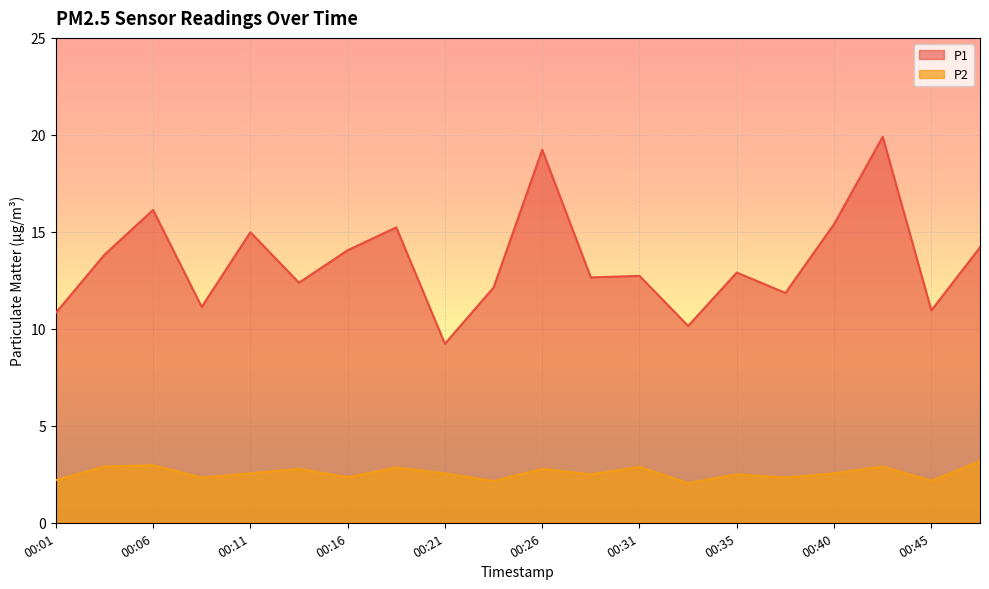

How many interior local peaks does the P1 series have?

7